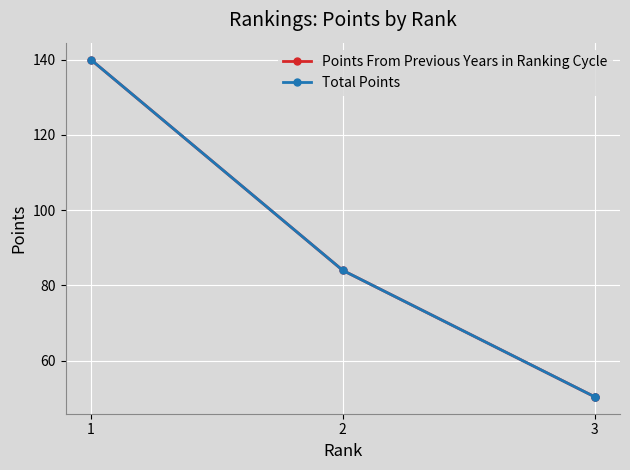

The Points From Previous Years in Ranking Cycle series shows 84.0 at 2. True or false?

True